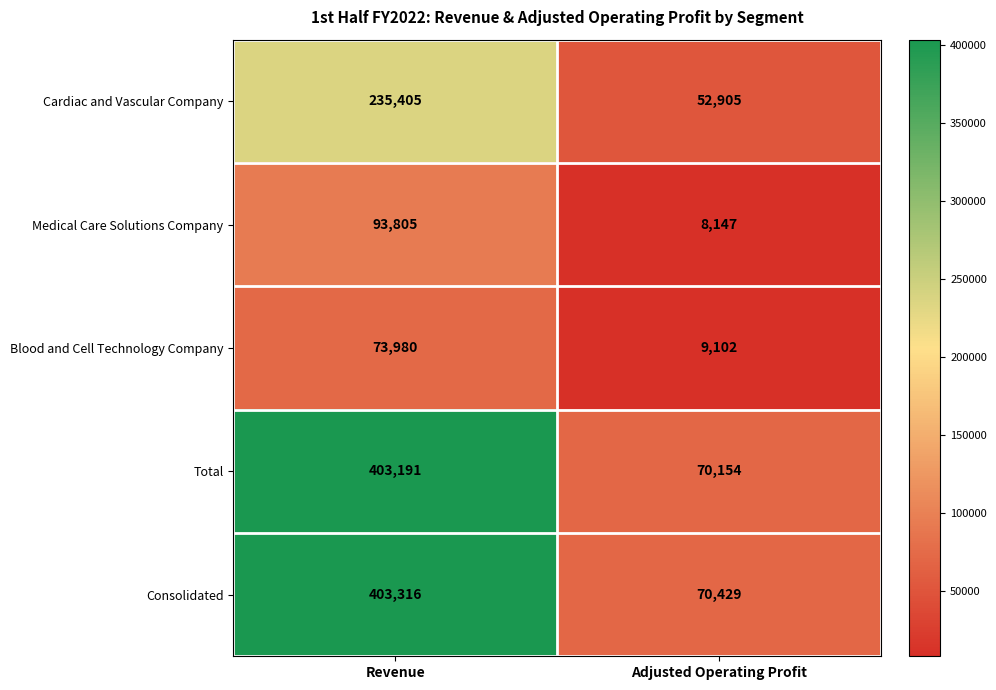

What is the spread (max minus min) of values at Revenue?

329336